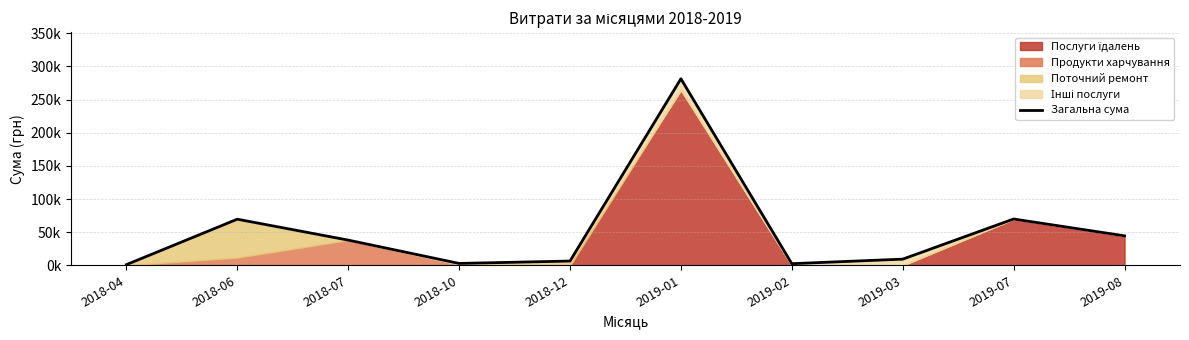

Which has a higher value, 2018-10 or 2019-08?

2019-08